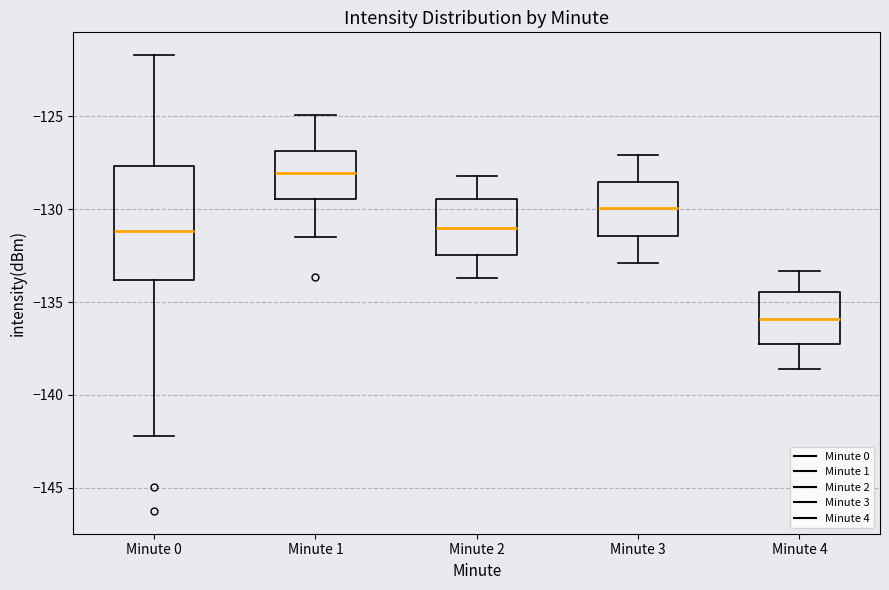

Where is the lower edge of the box for Minute 3 on the y-axis? The values are not printed on the chart, so give them approximately, as read against the axis.

-131.5